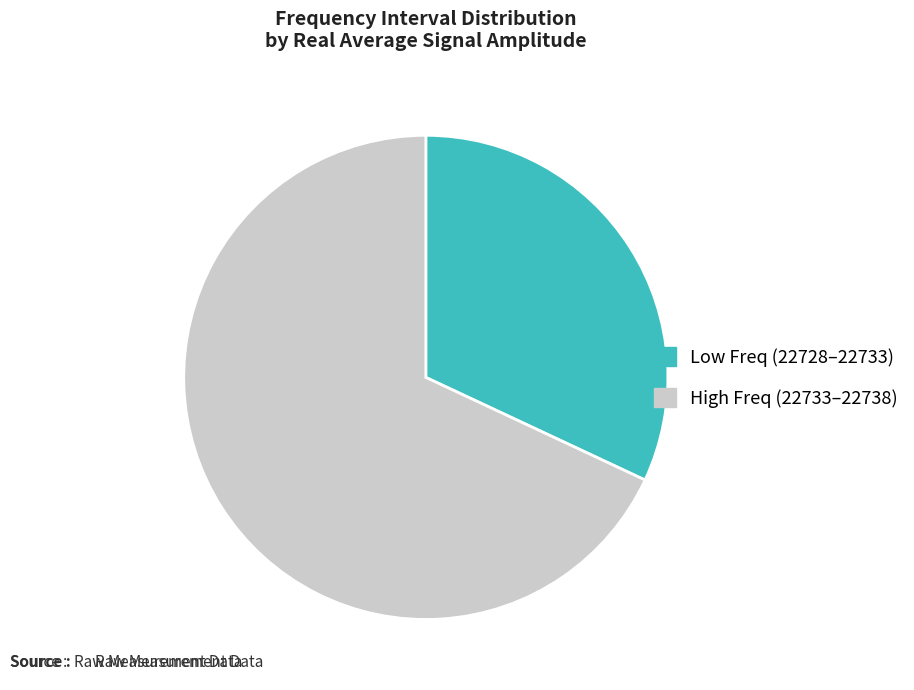

Which slice is the smallest?

Low Freq (22728–22733)